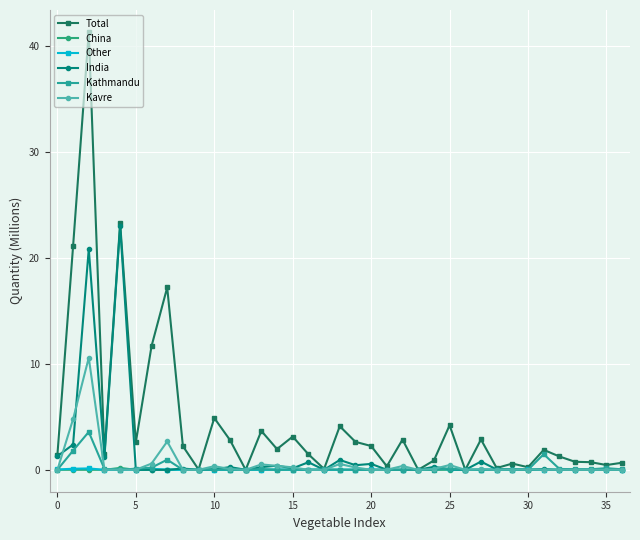

How many lines are shown in the chart?

6